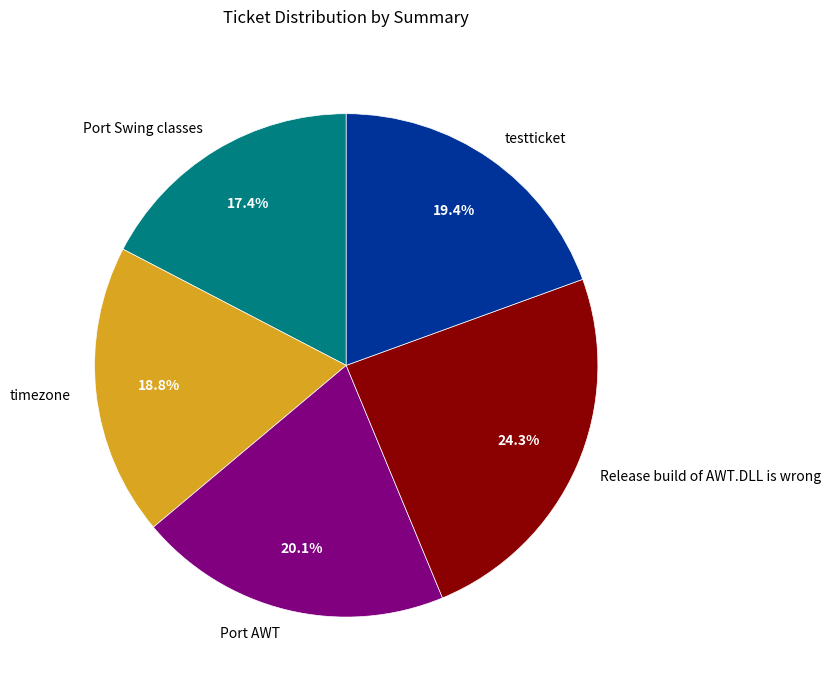

The Port AWT slice represents 20% of the pie. True or false?

True